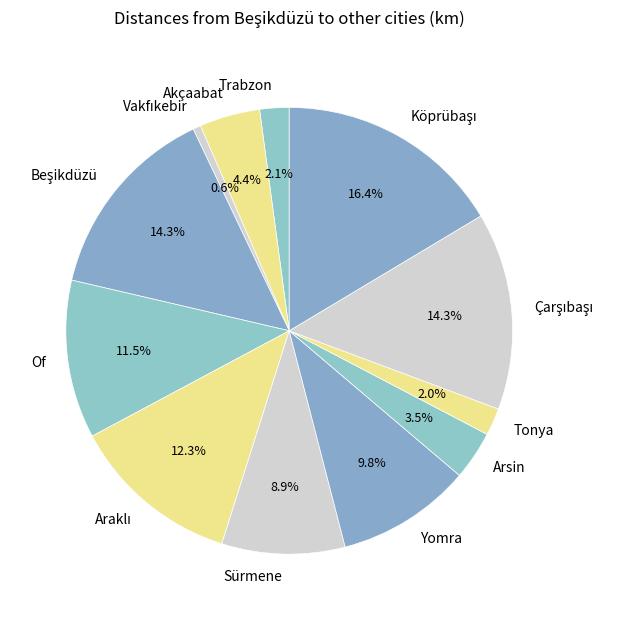

Is there a majority slice in this chart?

No